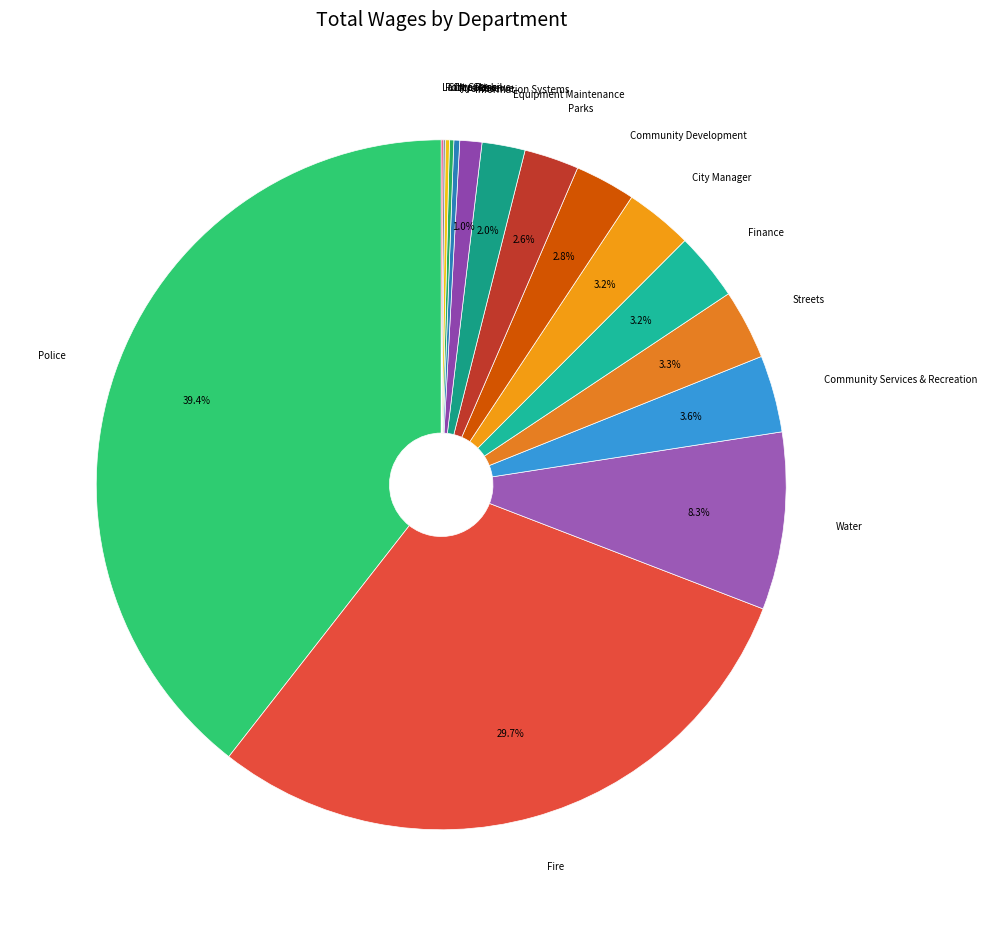

Is there a majority slice in this chart?

No